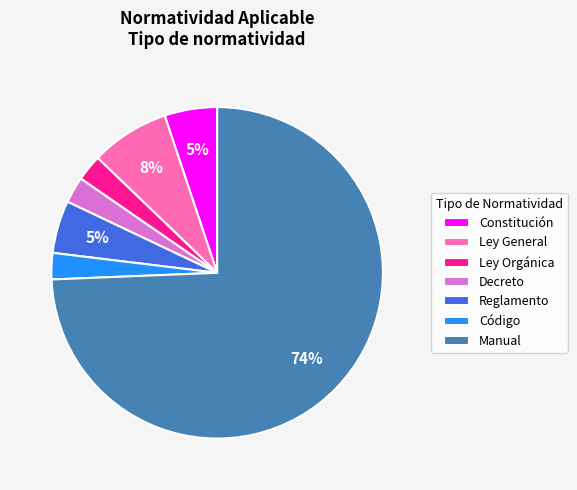

To the nearest percent, what portion does Decreto represent?

3%